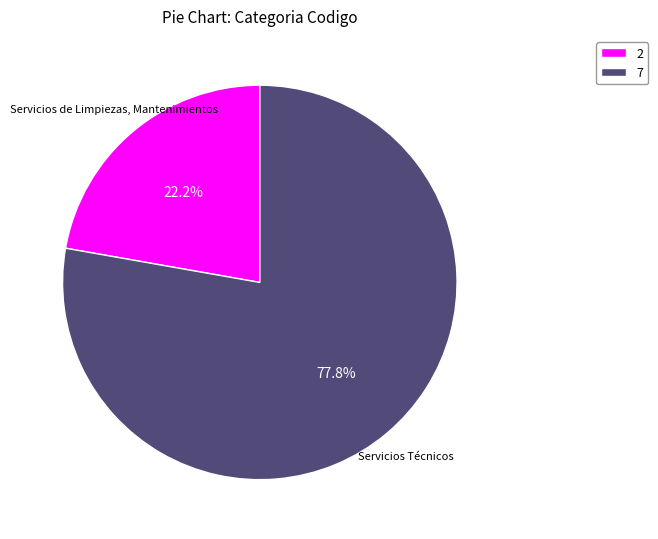

Which has a higher value, 2 or 7?

7